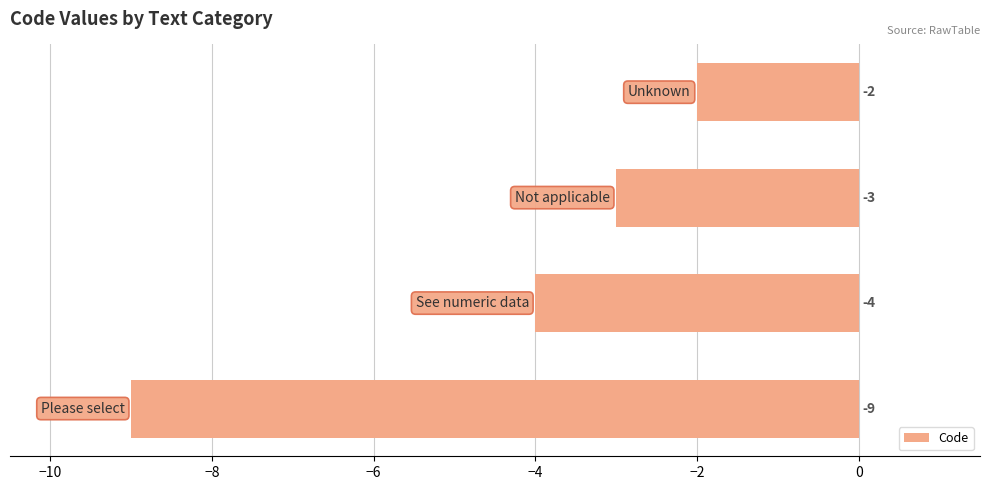

What is the minimum value shown in the chart?

-9